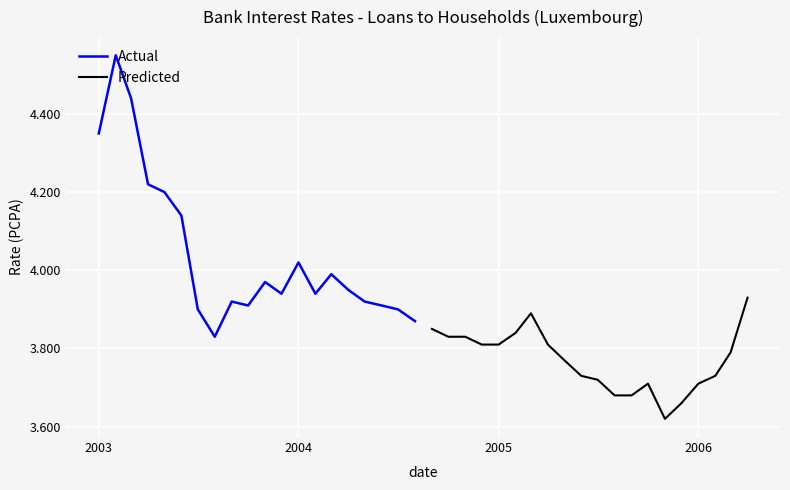

Is this an area chart (filled region under the line)?

No